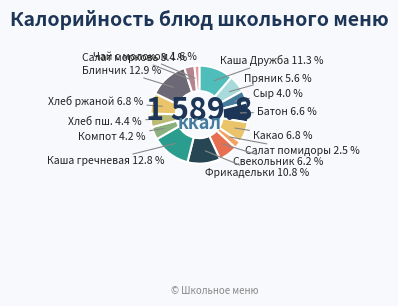

Count the number of slices in the pie.

15